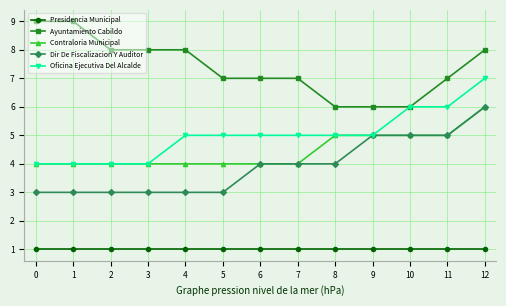

What is the value of the Dir De Fiscalizacion Y Auditor point at the 6th from the left?

3